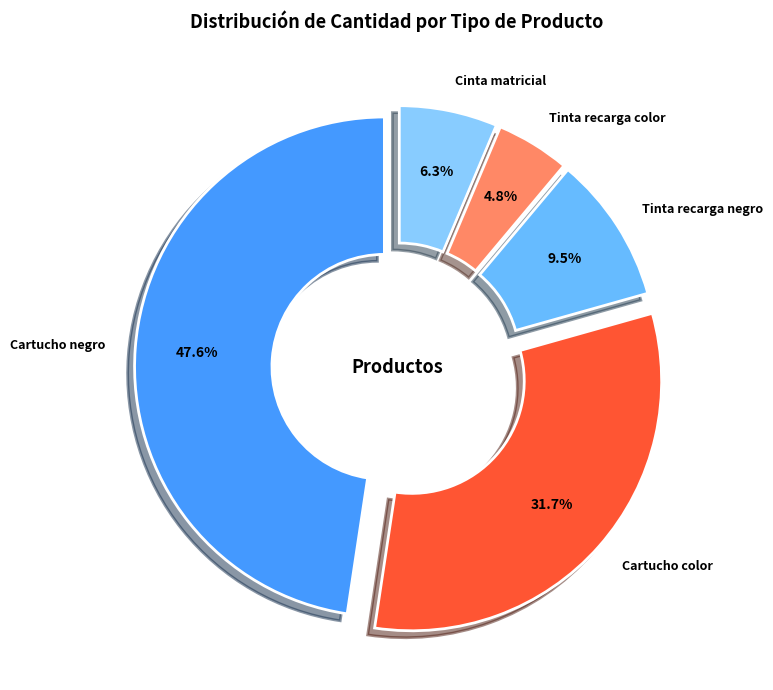

Rank the categories by value from highest to lowest.

Cartucho negro, Cartucho color, Tinta recarga negro, Cinta matricial, Tinta recarga color